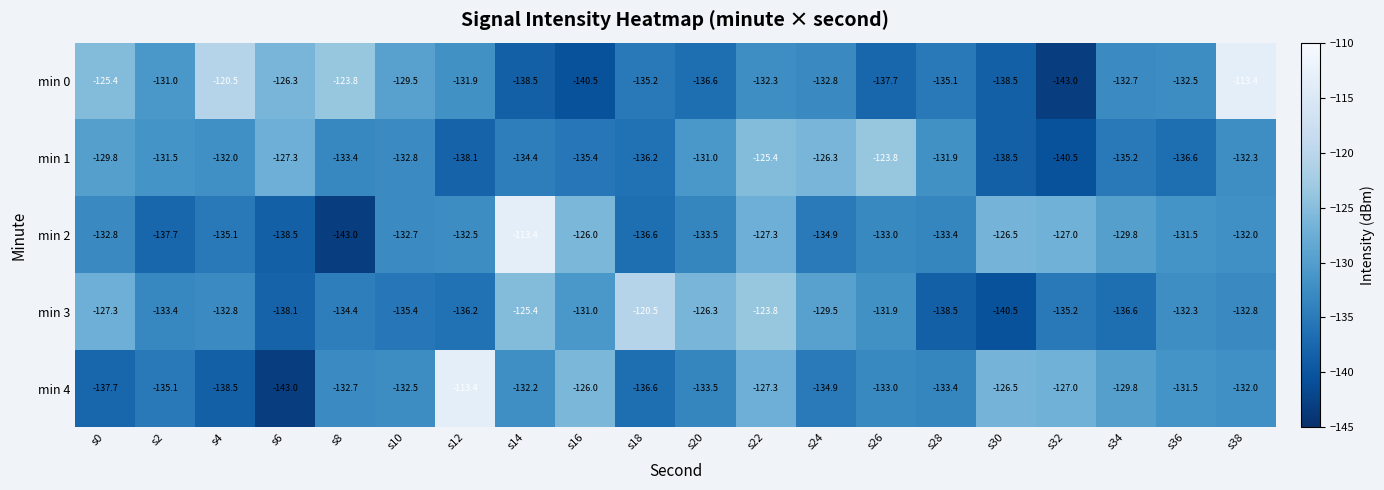

Rank the series at s6 from lowest to highest value.

min 4, min 2, min 3, min 1, min 0